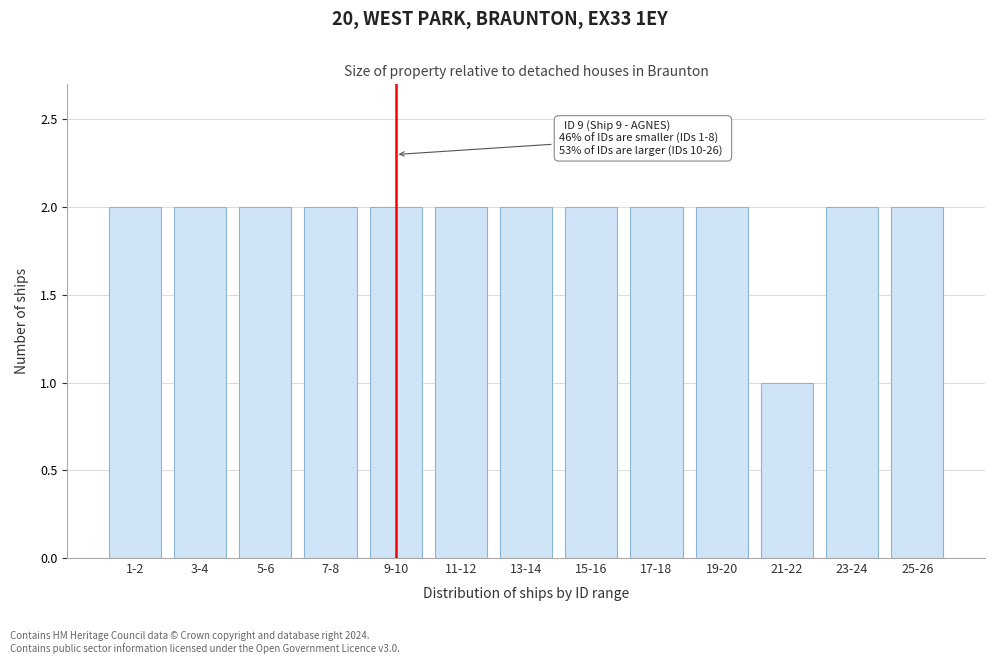

Reading right to left, transcribe all the data shown in this chart.

2	2	1	2	2	2	2	2	2	2	2	2	2